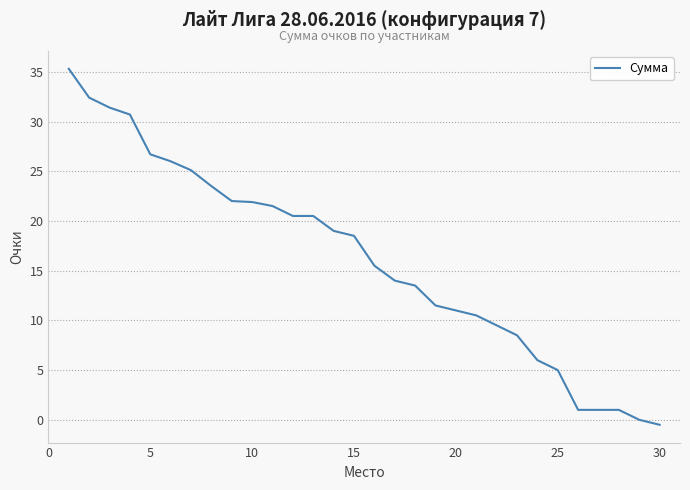

What is the greatest value displayed?

35.3